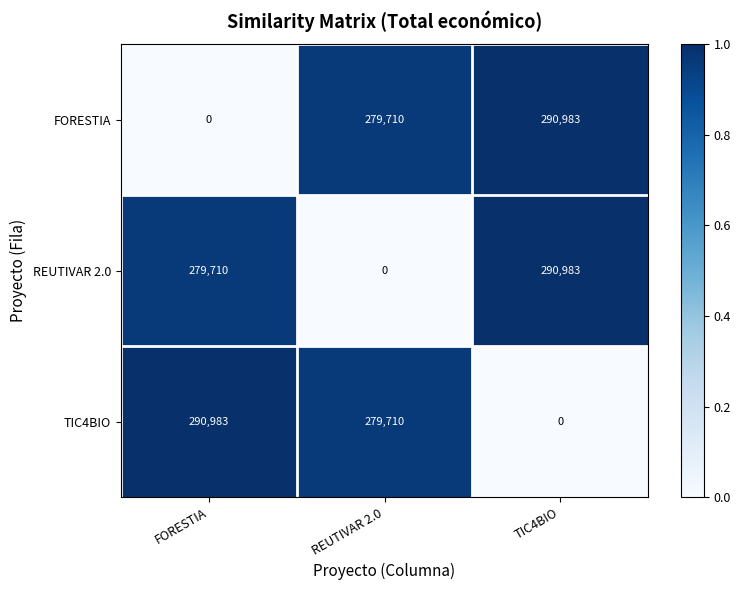

Is it true that TIC4BIO equals 279710 at REUTIVAR 2.0?

True